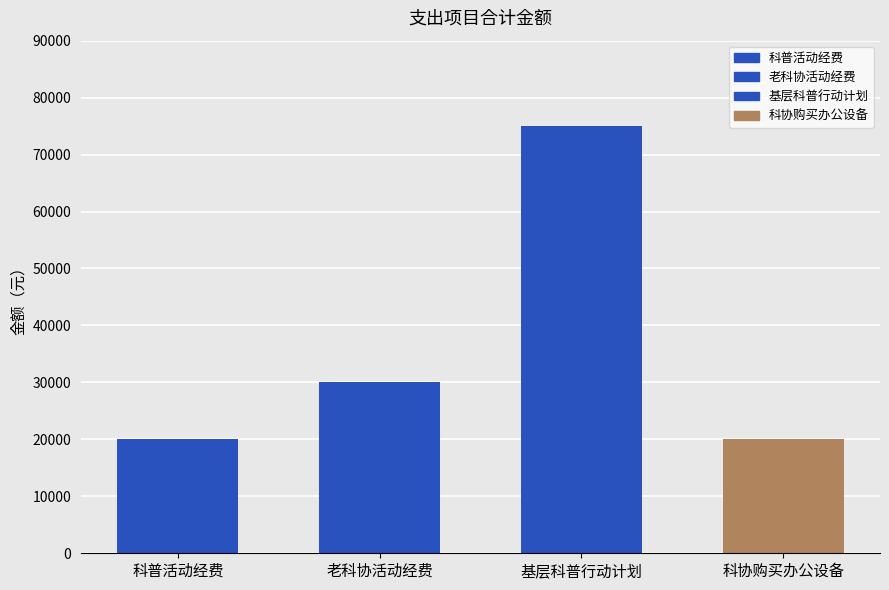

What is the sum of the values at 基层科普行动计划 and 科协购买办公设备?

95000